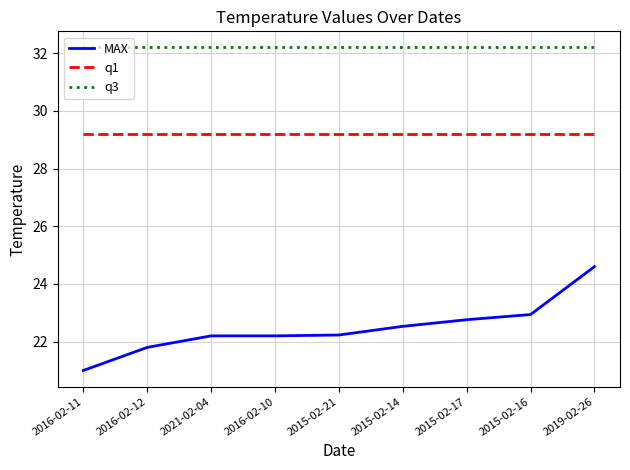

At 2019-02-26, list the series in order from smallest to largest.

MAX, q1, q3